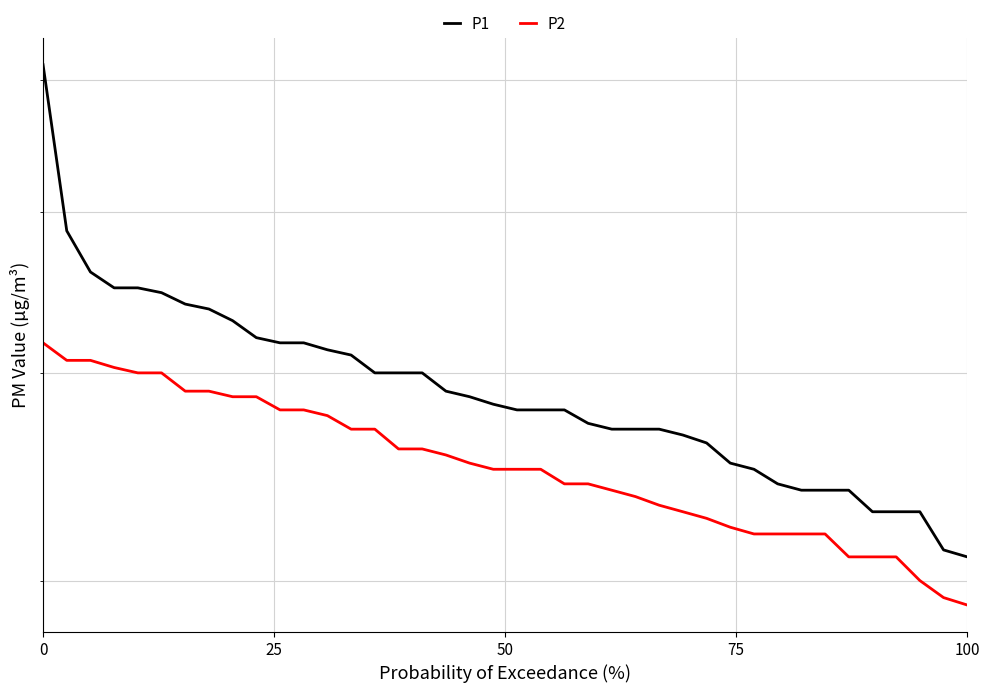

The P1 series shows 4.6 at 50. True or false?

True